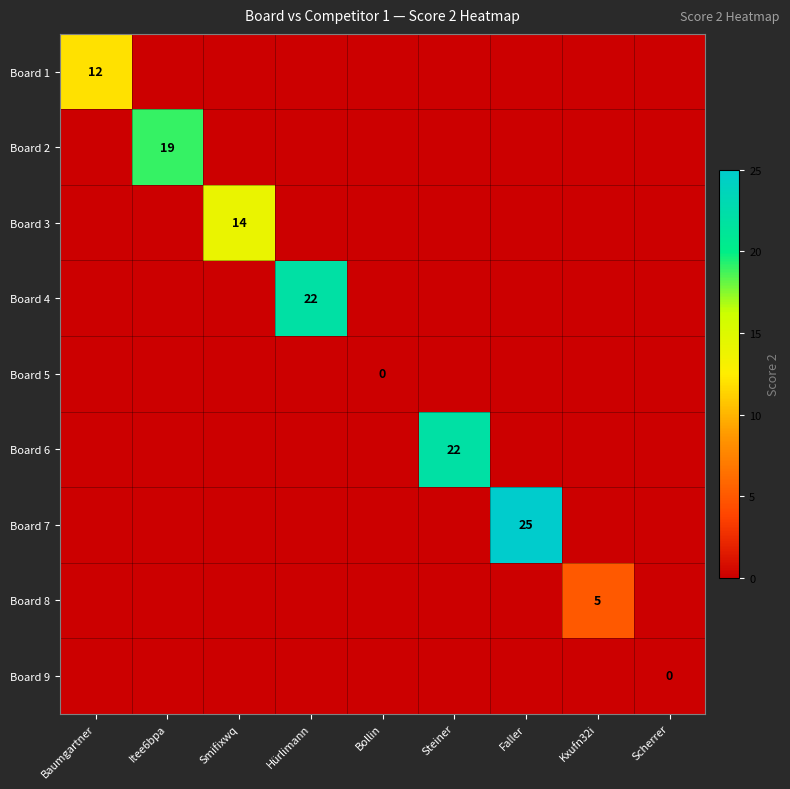

The value of Board 3 at Smifixwq is 14. True or false?

True